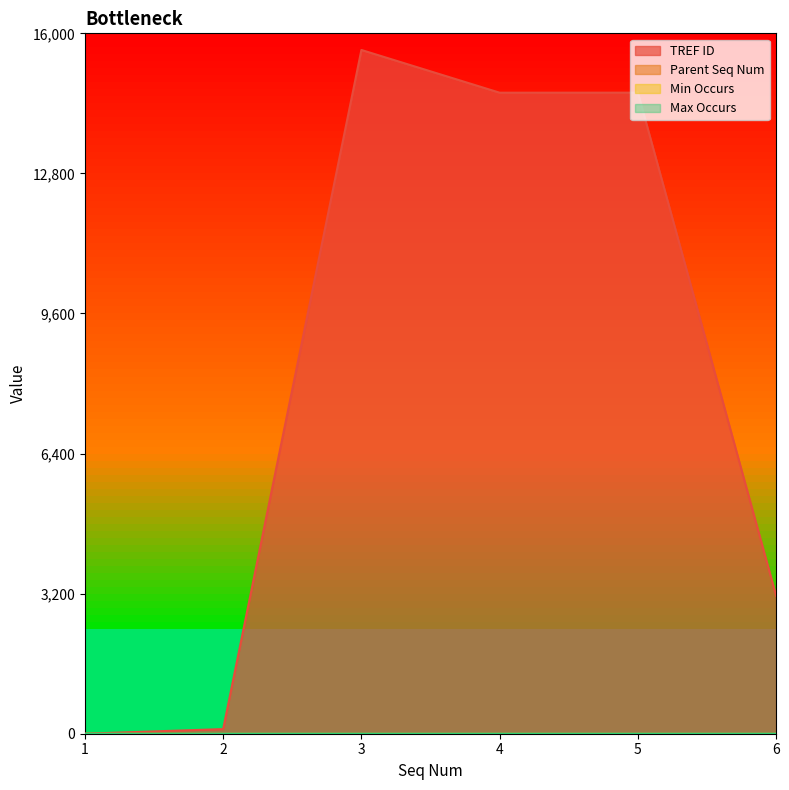

Which series has the widest spread of values?

TREF ID